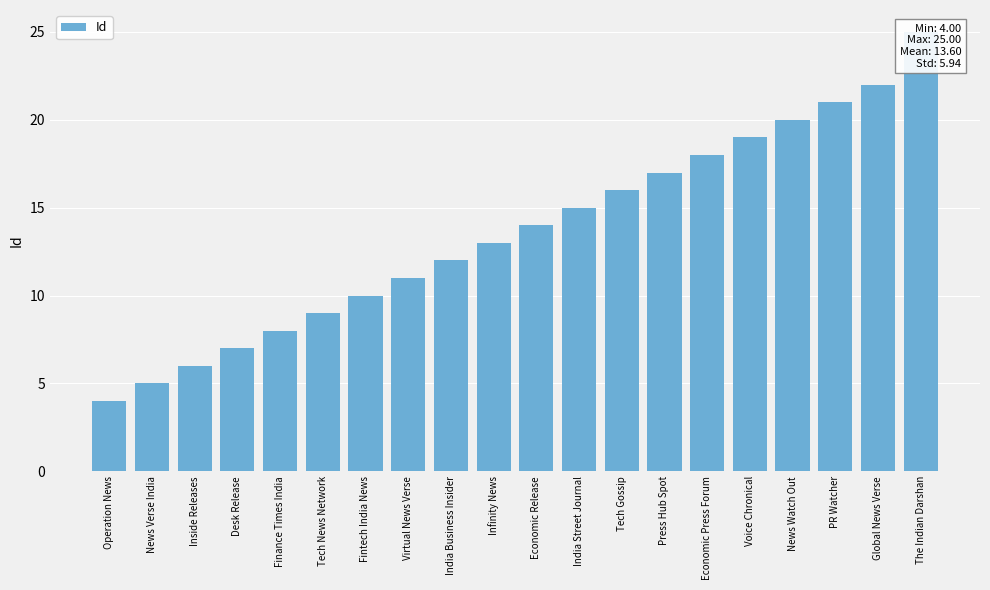

What position from the left is News Verse India?

2